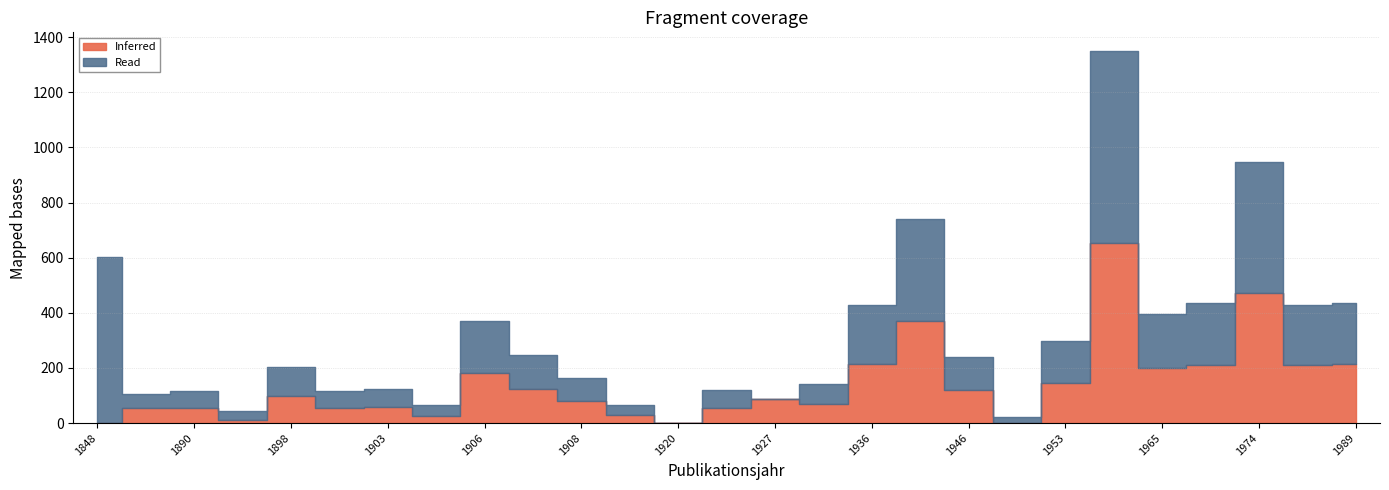

At which category does Inferred (Page Start) reach its first local valley?

1893